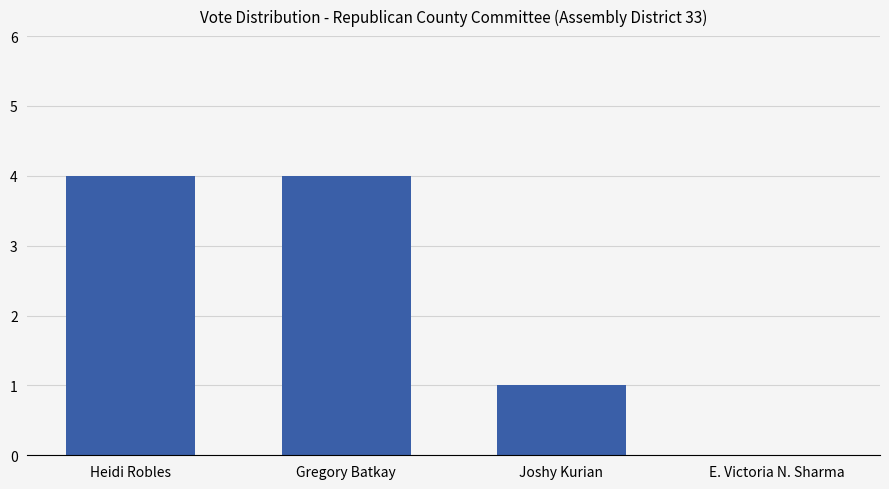

Where is the data nearest to the value 2?

Joshy Kurian